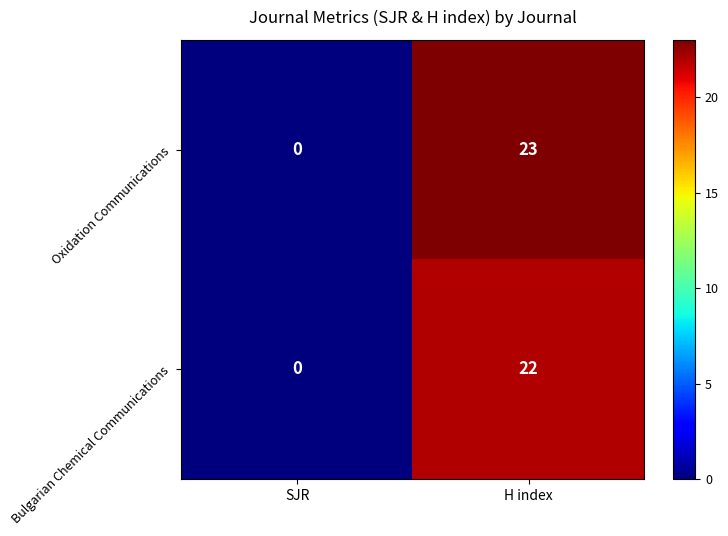

What value does the Bulgarian Chemical Communications series have at H index, to the nearest 10?

20